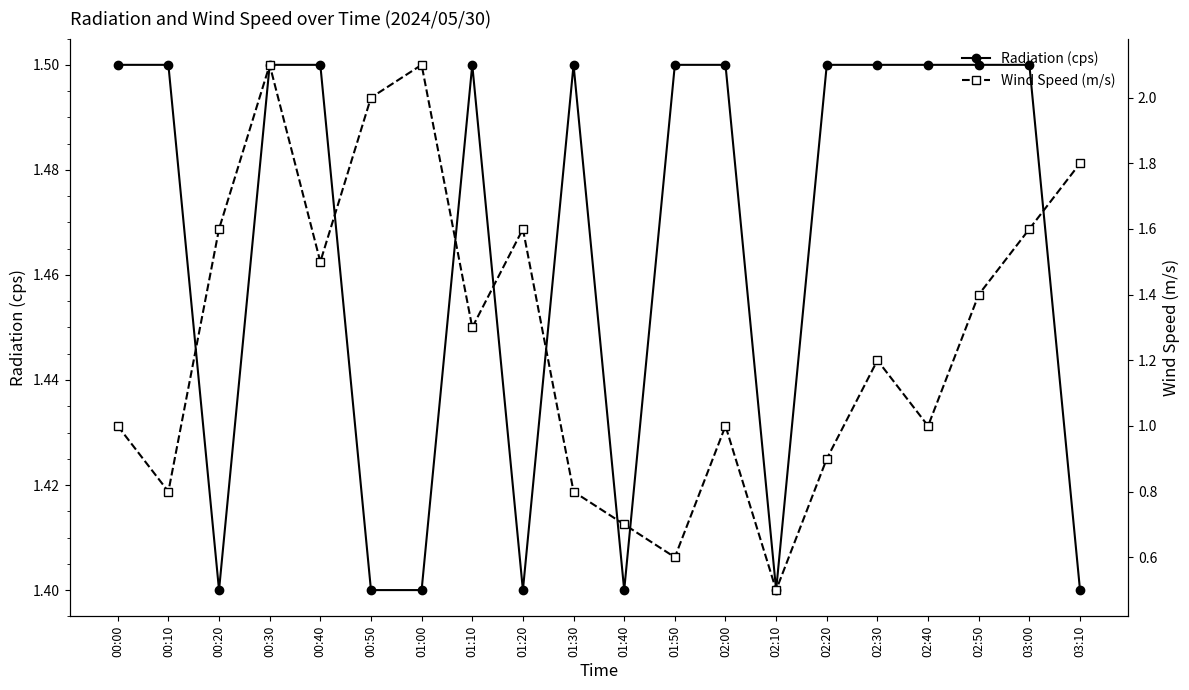

At how many categories does at least one series exceed 1?

20